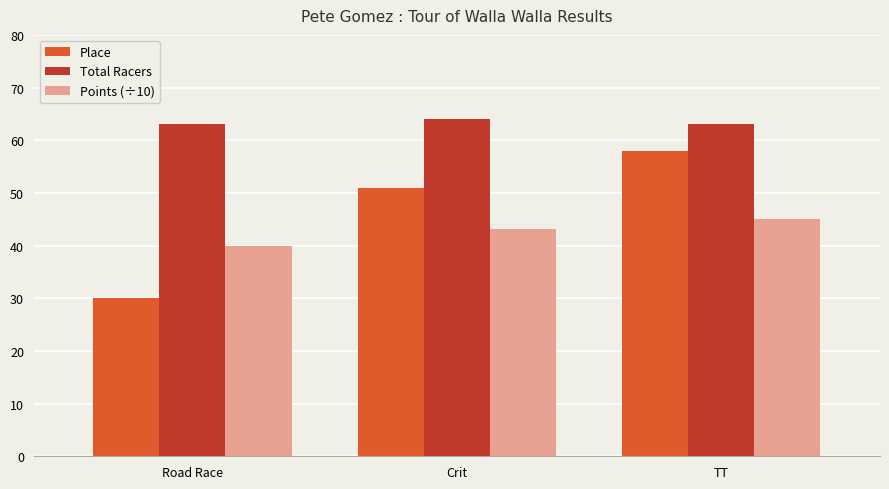

List the series in order of their overall mean, lowest first.

Points (÷10), Place, Total Racers